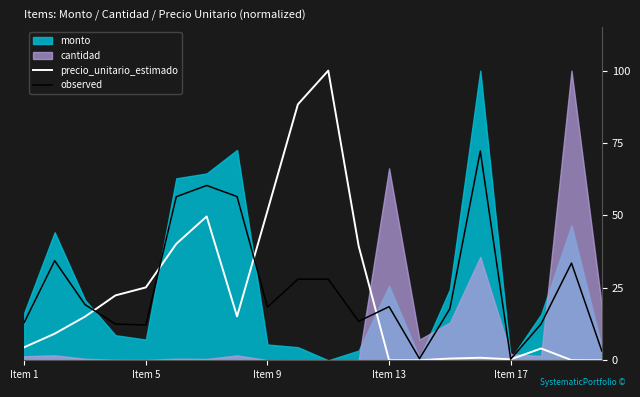

Is it true that precio_unitario_estimado equals 25.2 at Item 5?

True